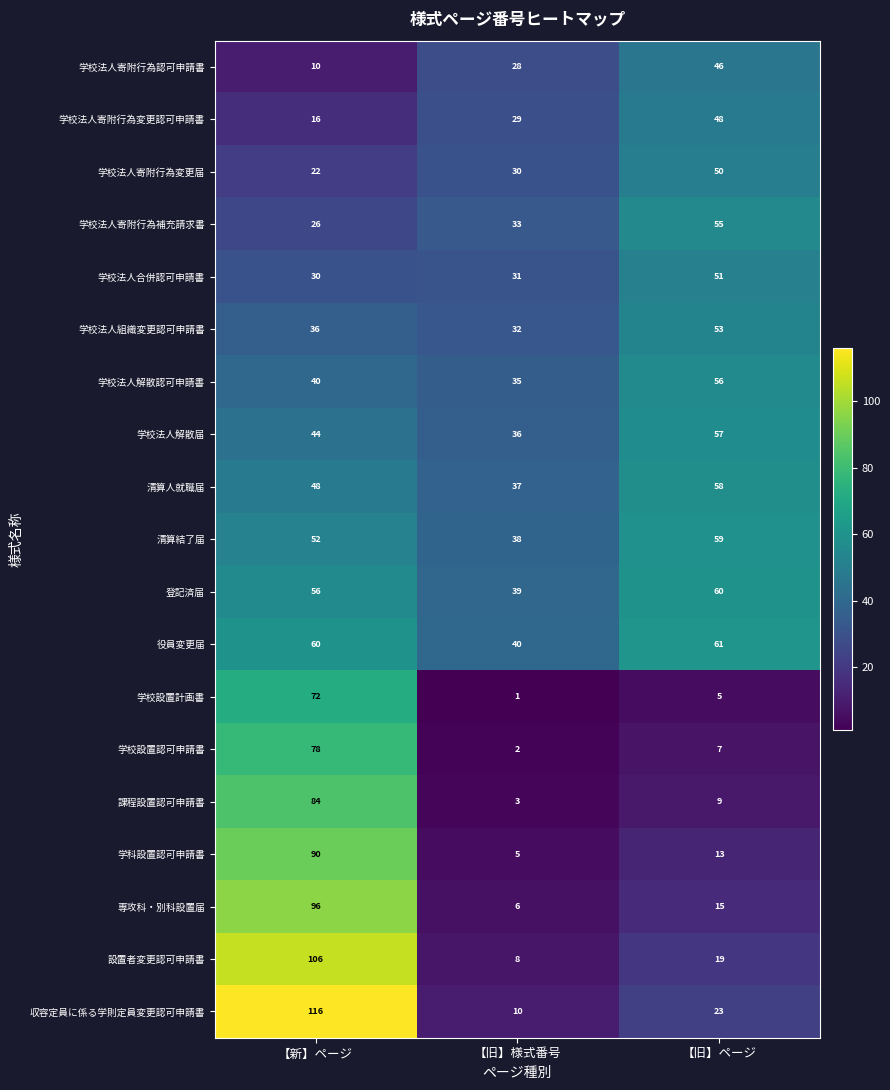

Rank the series by their maximum value, from highest to lowest.

収容定員に係る学則定員変更認可申請書, 設置者変更認可申請書, 専攻科・別科設置届, 学科設置認可申請書, 課程設置認可申請書, 学校設置認可申請書, 学校設置計画書, 役員変更届, 登記済届, 清算結了届, 清算人就職届, 学校法人解散届, 学校法人解散認可申請書, 学校法人寄附行為補充請求書, 学校法人組織変更認可申請書, 学校法人合併認可申請書, 学校法人寄附行為変更届, 学校法人寄附行為変更認可申請書, 学校法人寄附行為認可申請書